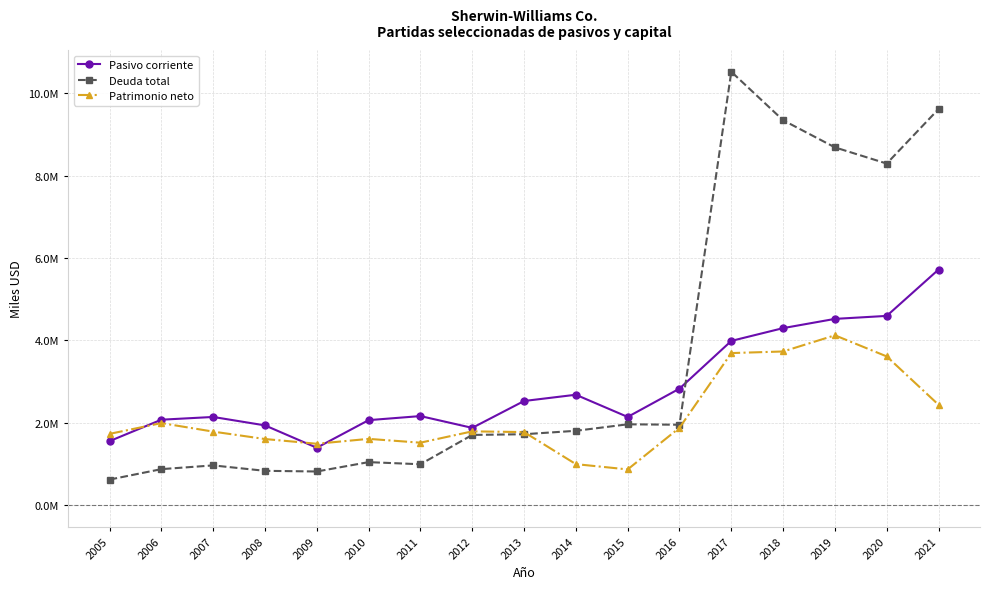

After their last crossing, which series has the higher values: Deuda total or Pasivo corriente?

Deuda total